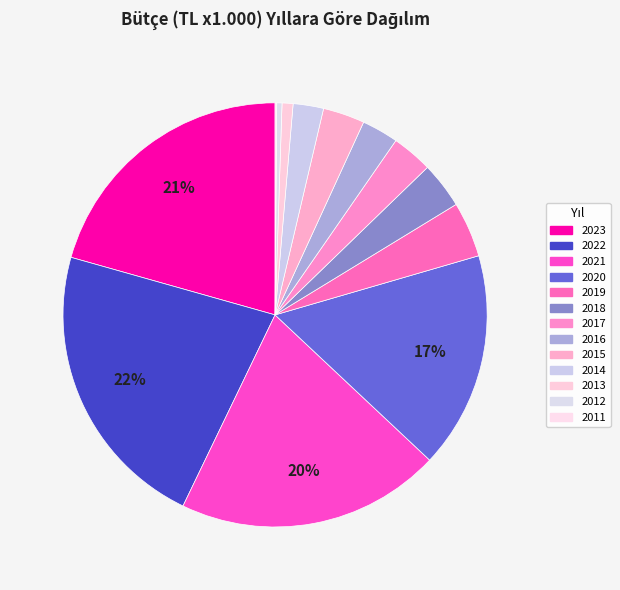

Do 2020 and 2011 together represent more than half of the pie?

No